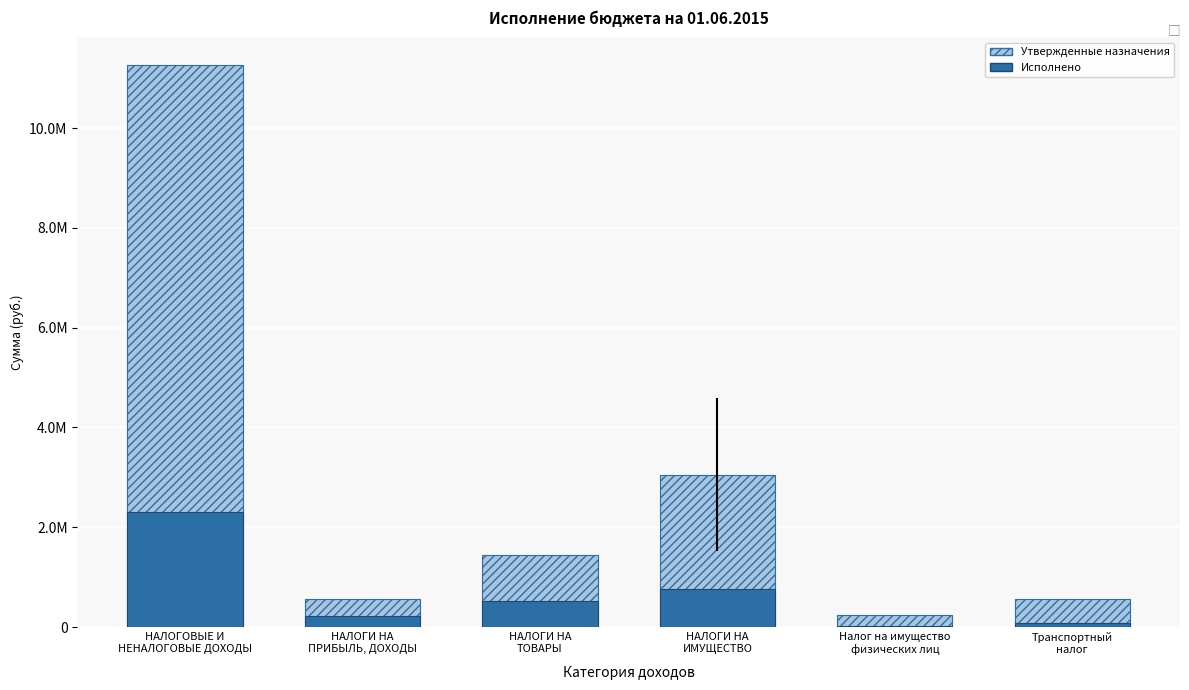

At which category does the chart reach its peak across all series?

НАЛОГОВЫЕ И
НЕНАЛОГОВЫЕ ДОХОДЫ